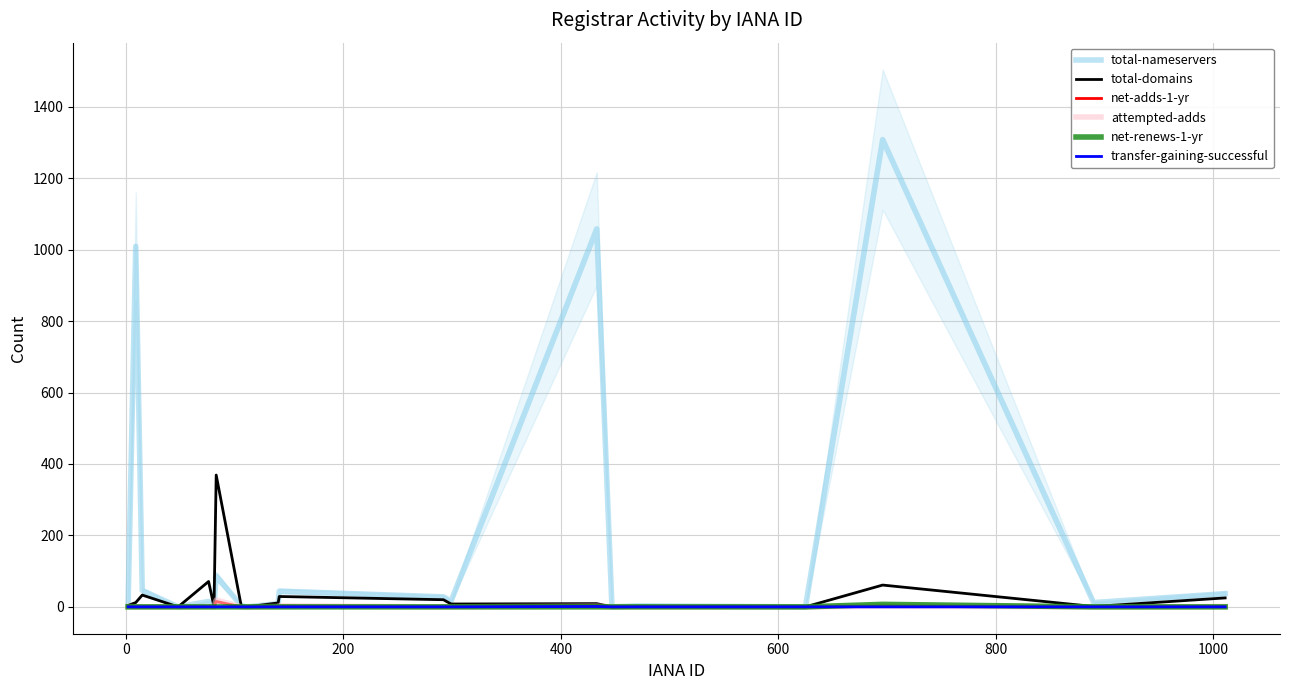

Reading left to right, what are all the values shown in this chart?

total-nameservers: 8	1009	46	0	15	3	86	4	0	9	44	28	16	1058	0	3	0	1308	12	37
total-domains: 4	12	33	0	71	1	369	3	0	11	29	20	8	9	0	1	0	61	1	25
net-adds-1-yr: 1	0	0	0	1	0	15	0	0	1	2	0	0	2	0	0	0	2	0	1
attempted-adds: 1	0	0	0	1	0	19	0	0	1	3	0	0	2	0	0	0	2	0	1
net-renews-1-yr: 0	0	0	0	0	0	0	0	0	0	0	0	0	0	0	0	0	7	0	0
transfer-gaining-successful: 0	0	0	0	0	0	0	0	0	0	0	0	0	1	0	0	0	0	0	0